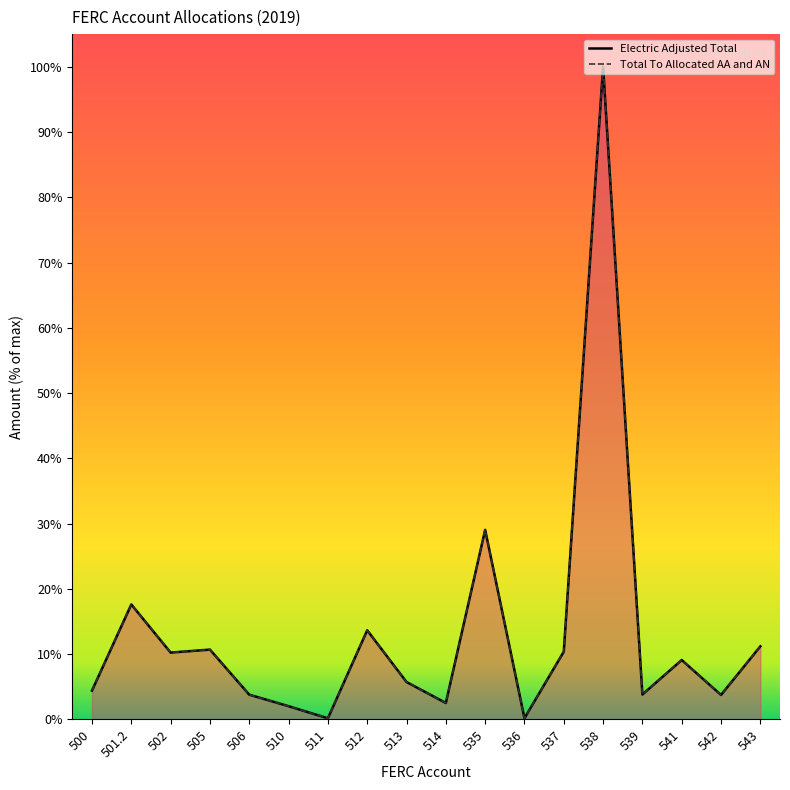

The value of Total To Allocated AA and AN at 541 is 452506. True or false?

True